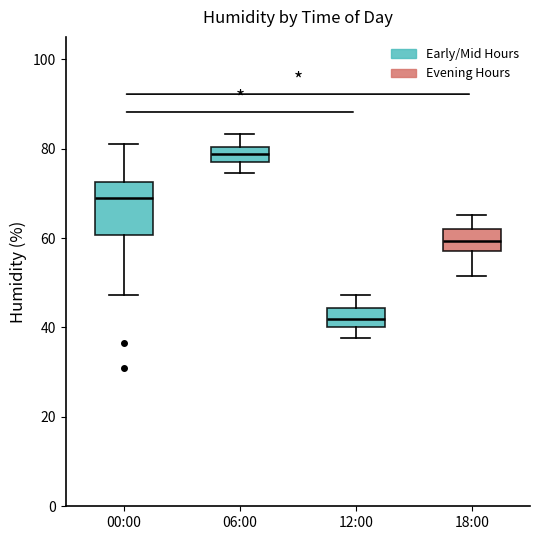

Reading left to right, read every box against the y-axis: the position of its median line, the range the box covers, and the ends of its whiskers. The values are not printed on the chart, so give them approximately, as read against the axis.

00:00: median 68, box 60 to 72, whiskers 48 to 82
06:00: median 78 (inside the box), box 78 to 80, whiskers 74 to 84
12:00: median 42, box 40 to 44, whiskers 38 to 48
18:00: median 60, box 58 to 62, whiskers 52 to 66